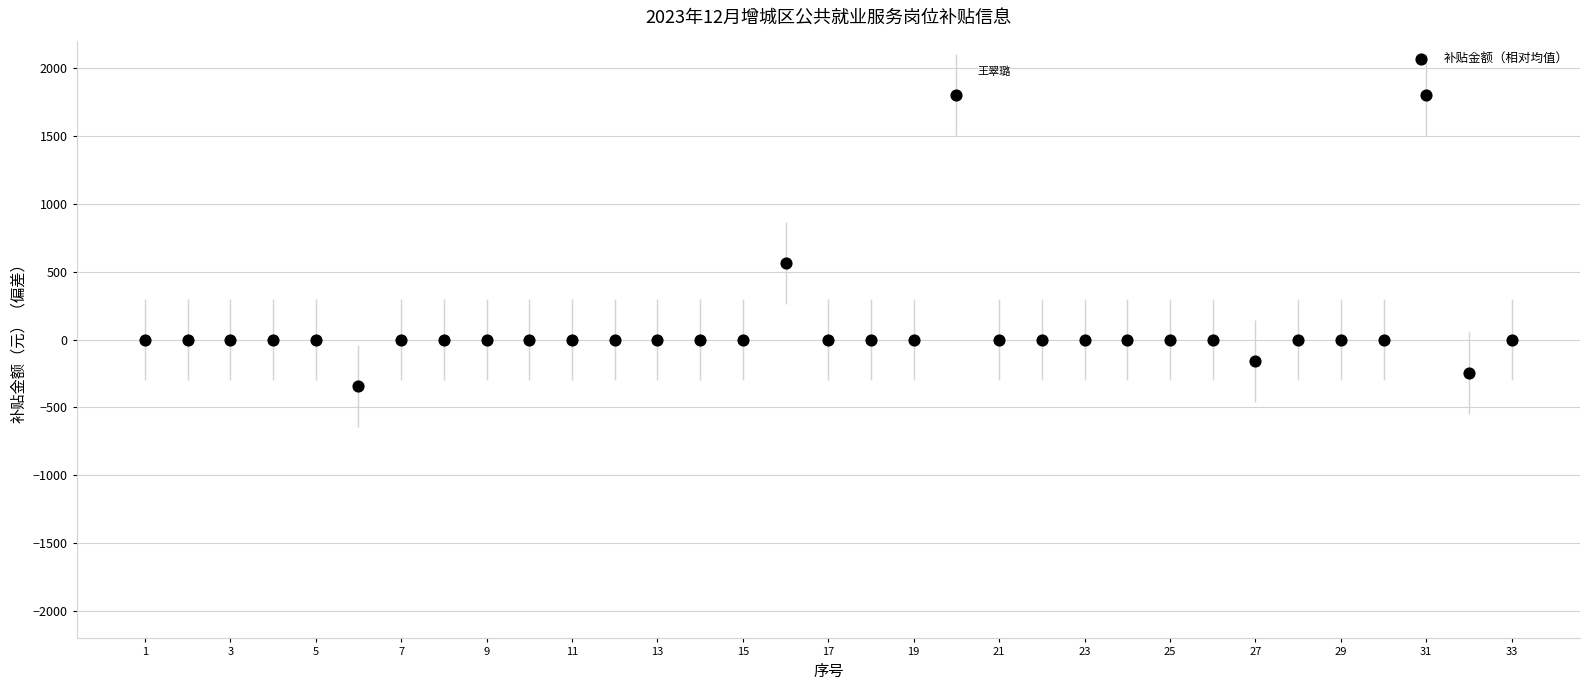

What Y value in the scatter plot is closest to 728?

562.9